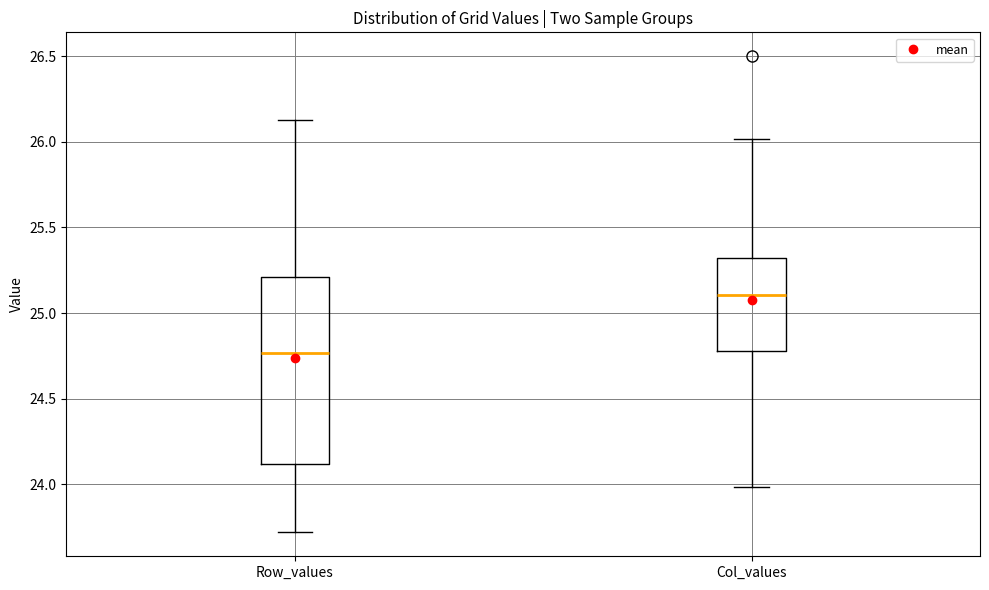

Which box's median line is the lowest?

Row_values